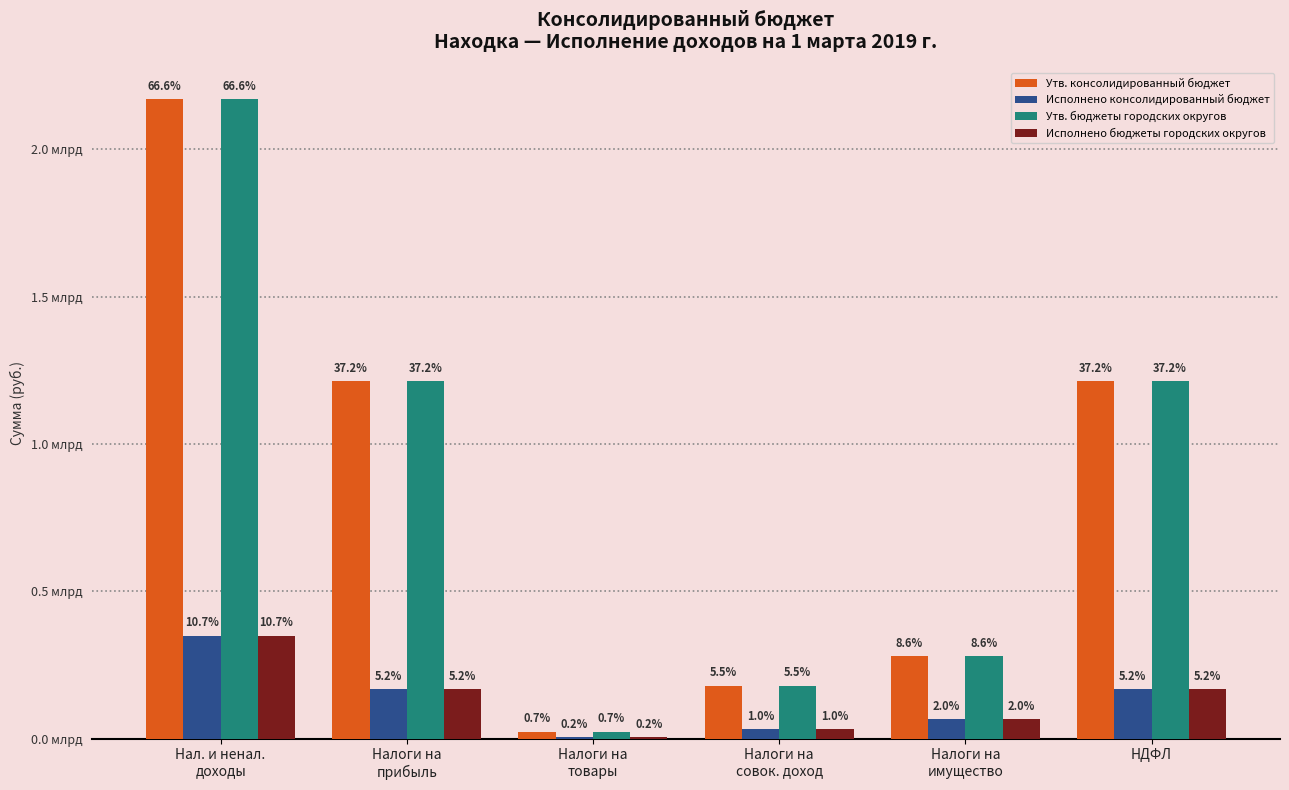

Which category has the highest value in the Утв. бюджеты городских округов series?

Нал. и ненал.
доходы